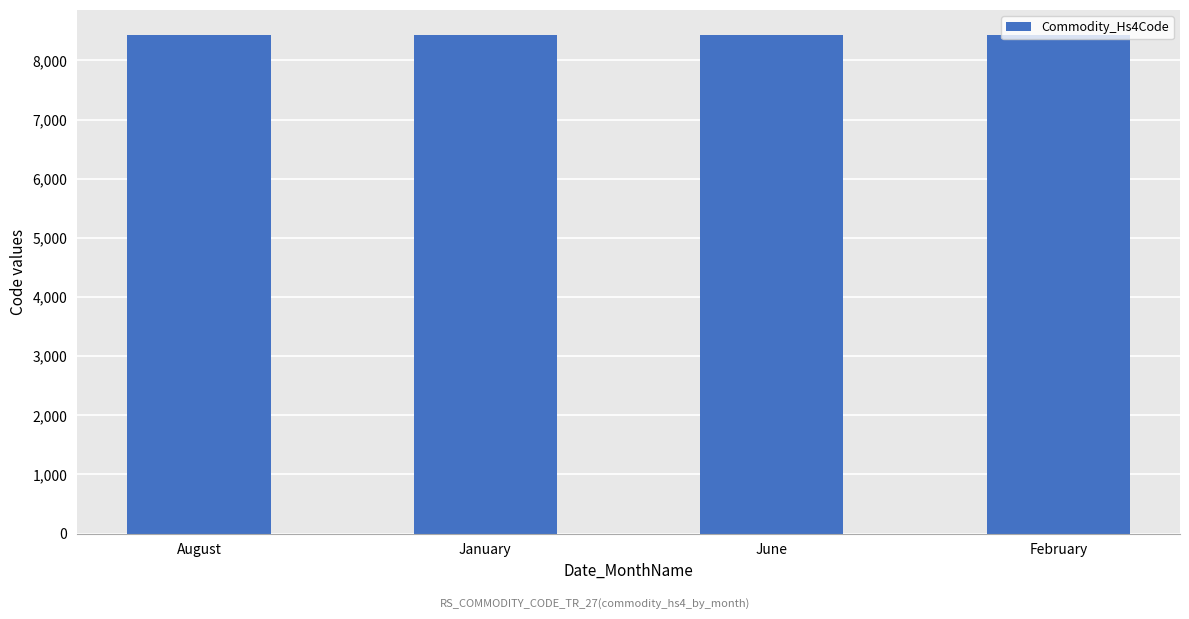

True or false: Commodity_Hs6Code has a value of 1238047 at June.

False